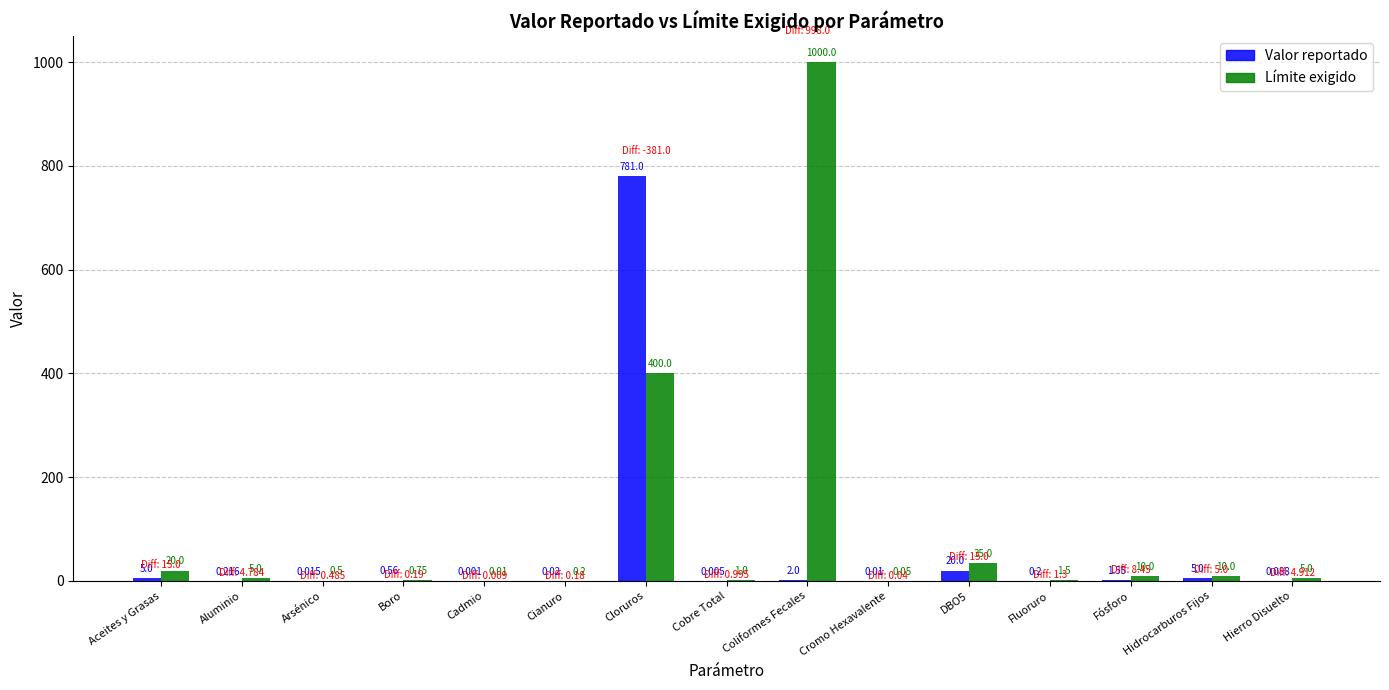

At which label is Límite exigido closest to 500?

Cloruros